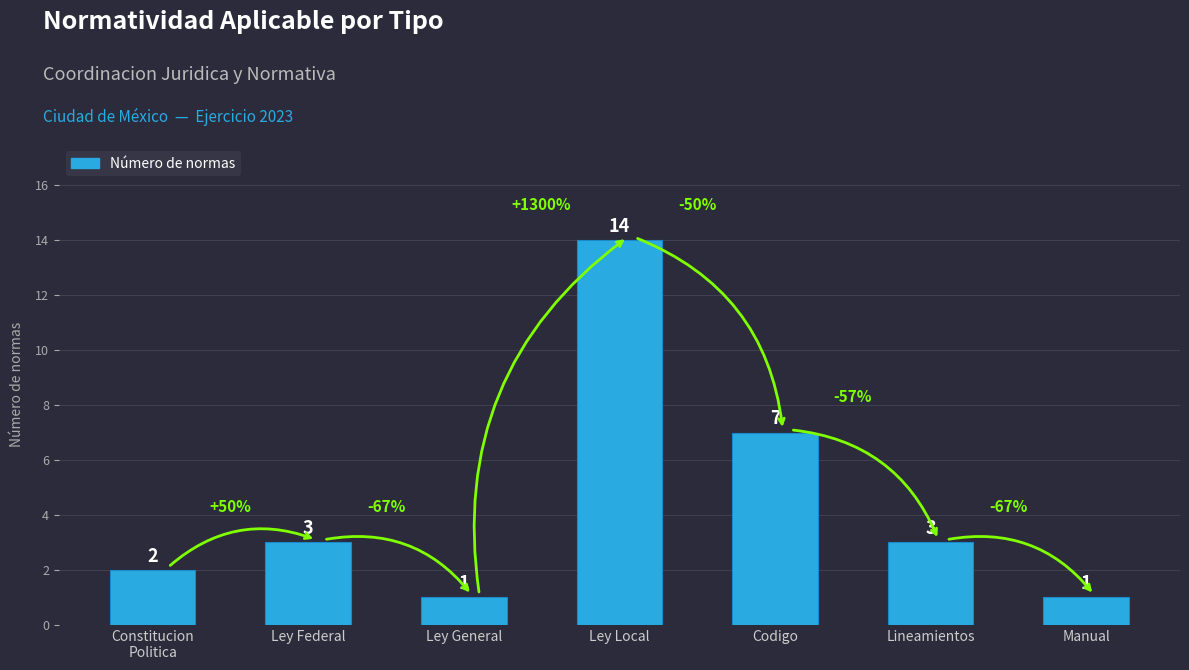

At which label is the value closest to 7?

Codigo